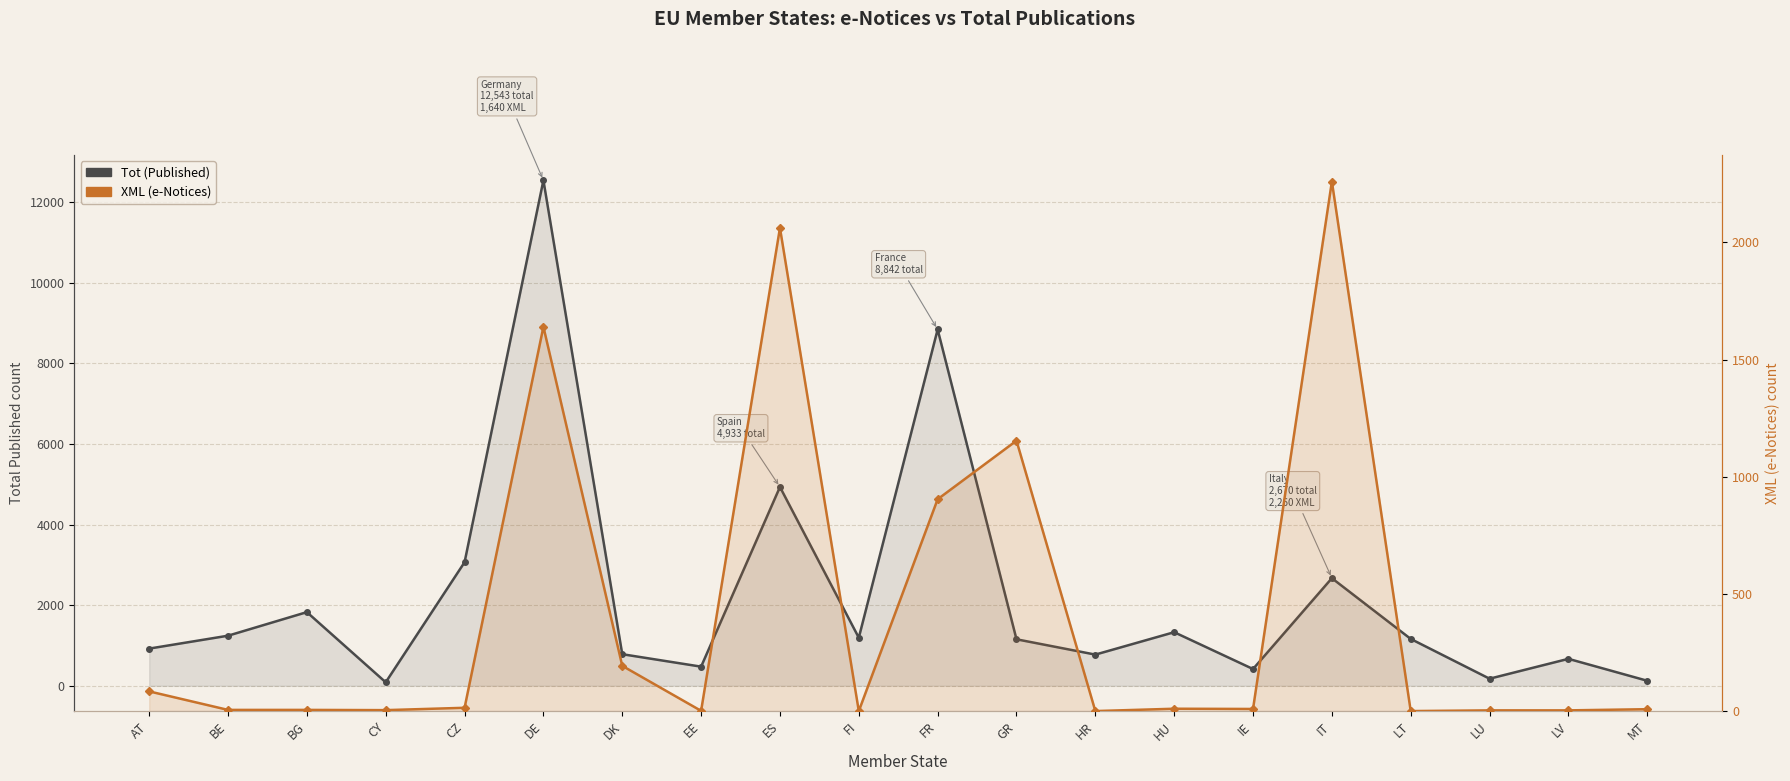

Reading right to left, extract all data points from this chart.

Tot (Published): MT=125	LV=669	LU=176	LT=1163	IT=2670	IE=416	HU=1330	HR=774	GR=1154	FR=8842	FI=1193	ES=4933	EE=475	DK=784	DE=12543	CZ=3066	CY=87	BG=1828	BE=1243	AT=923
XML (e-Notices): MT=8	LV=3	LU=3	LT=0	IT=2260	IE=9	HU=10	HR=0	GR=1154	FR=904	FI=0	ES=2062	EE=1	DK=193	DE=1640	CZ=14	CY=4	BG=5	BE=5	AT=84